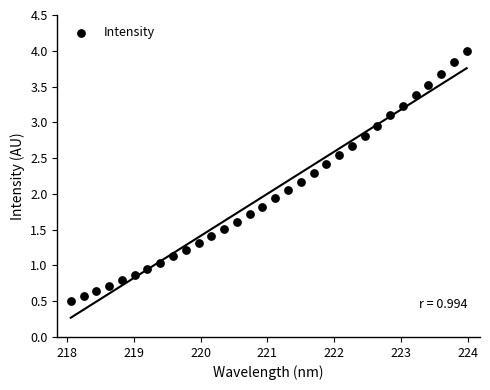

What is the range of X values (max minus min)?

5.9